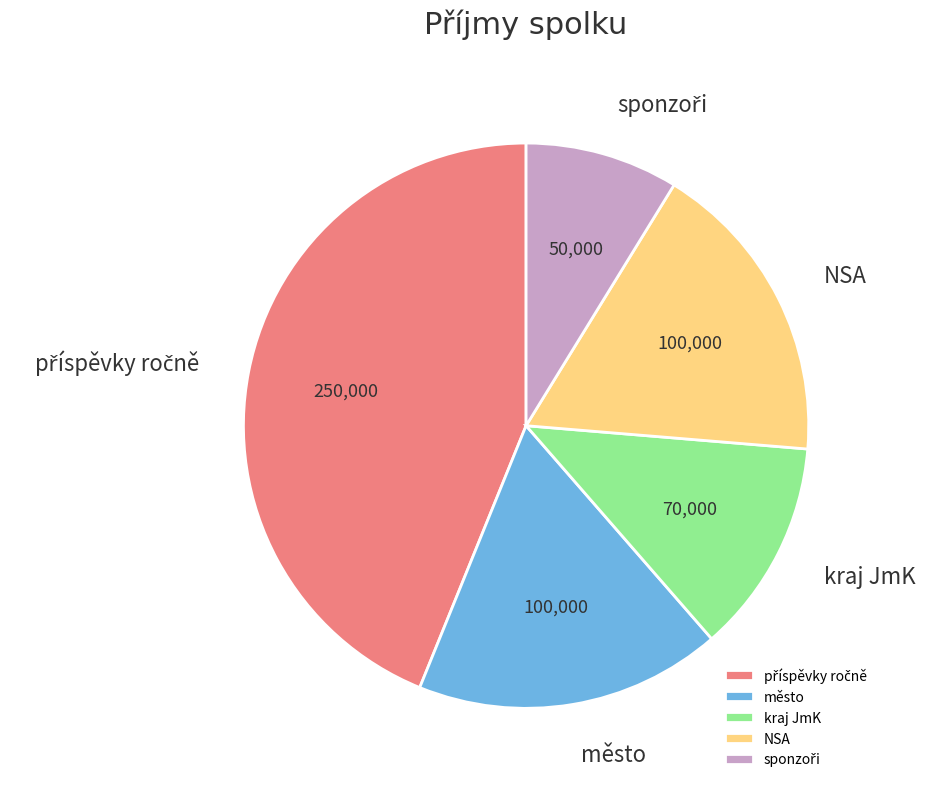

The NSA slice represents 8% of the pie. True or false?

False